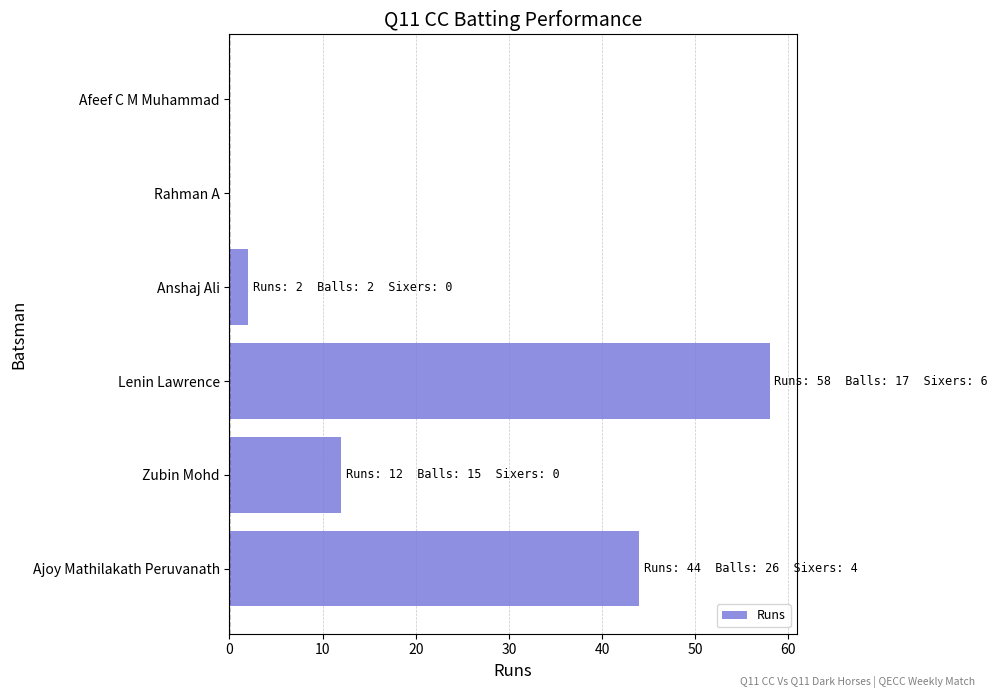

How many categories are shown in the chart?

6